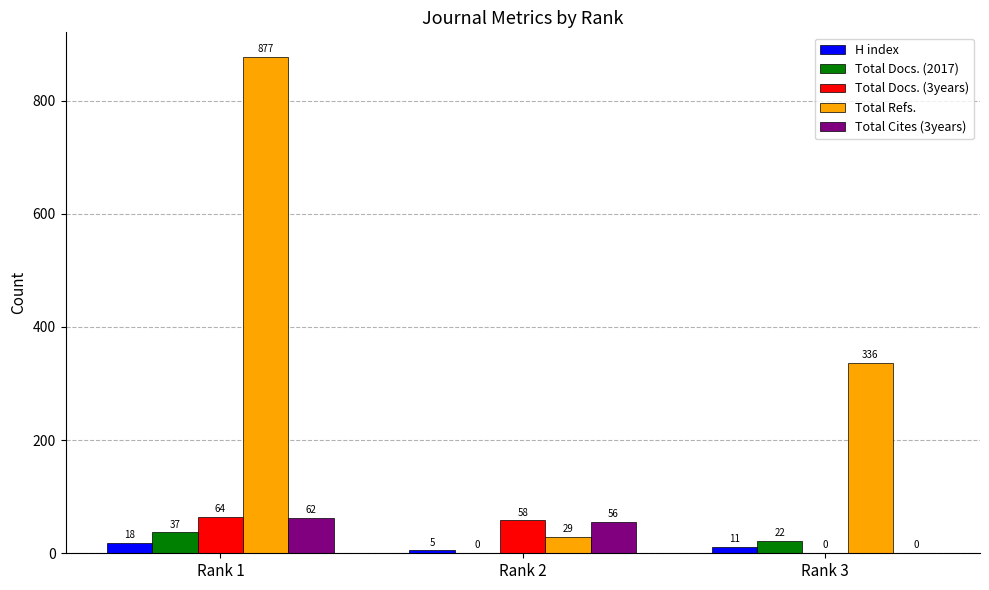

Which series has the largest total across all categories?

Total Refs.